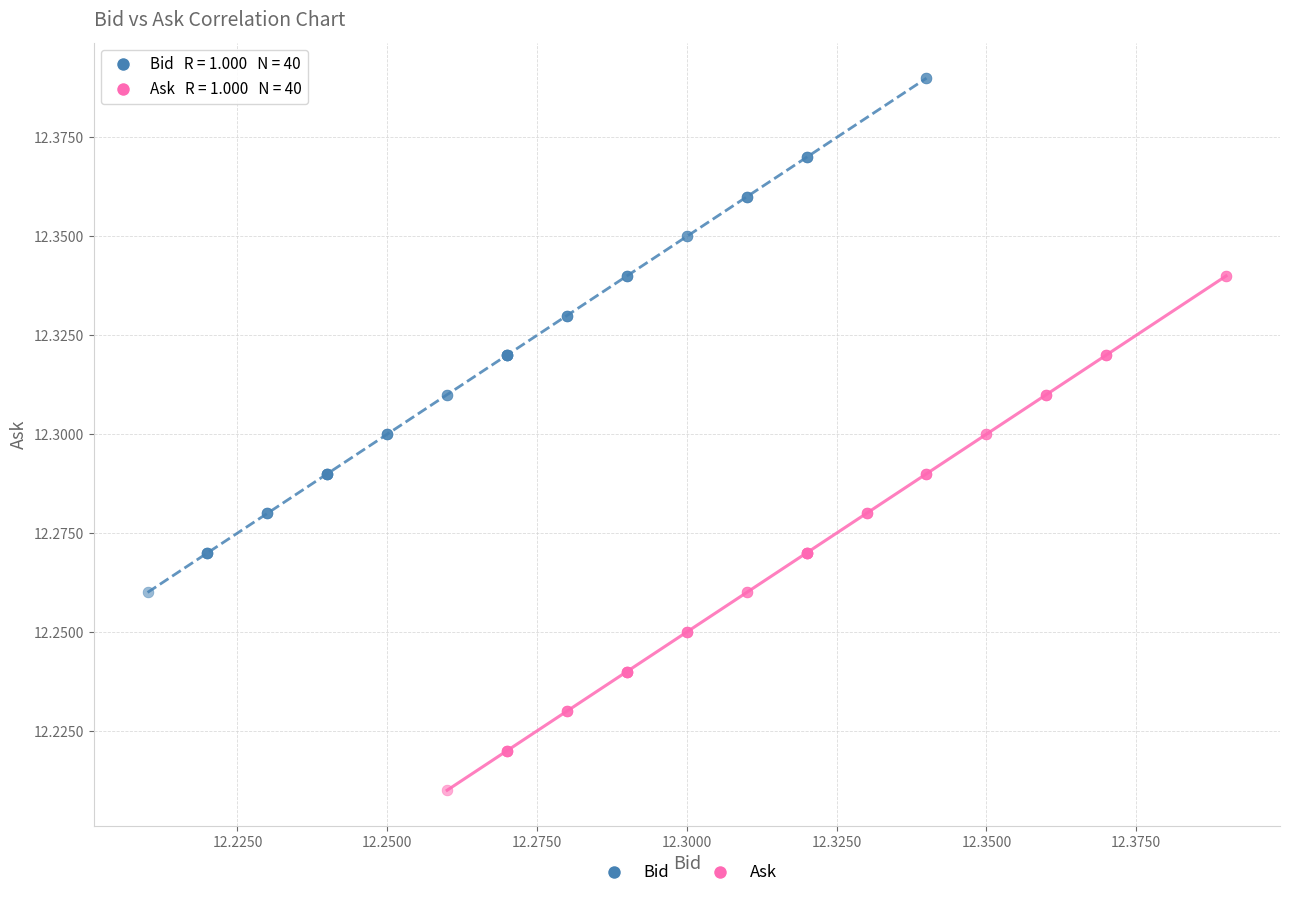

What are all the series names shown in the legend?

Bid, Ask